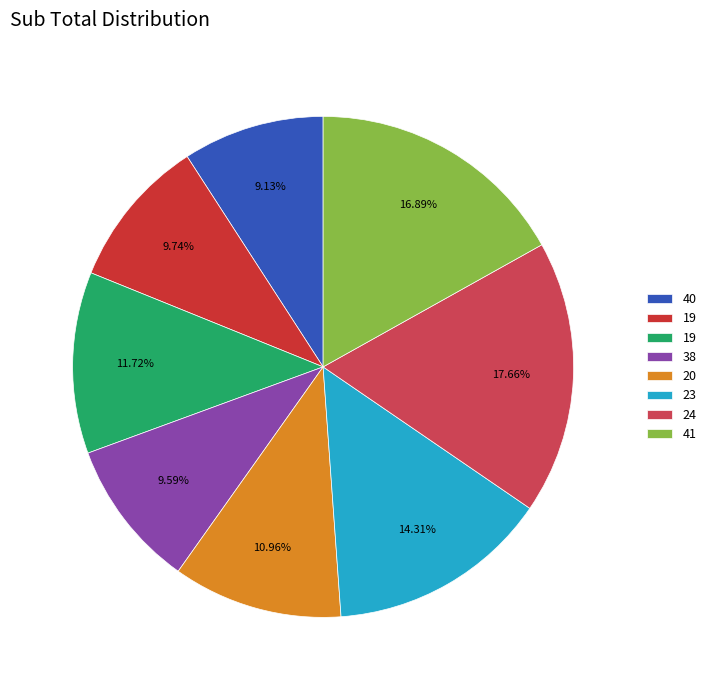

How many slices are in this pie chart?

8